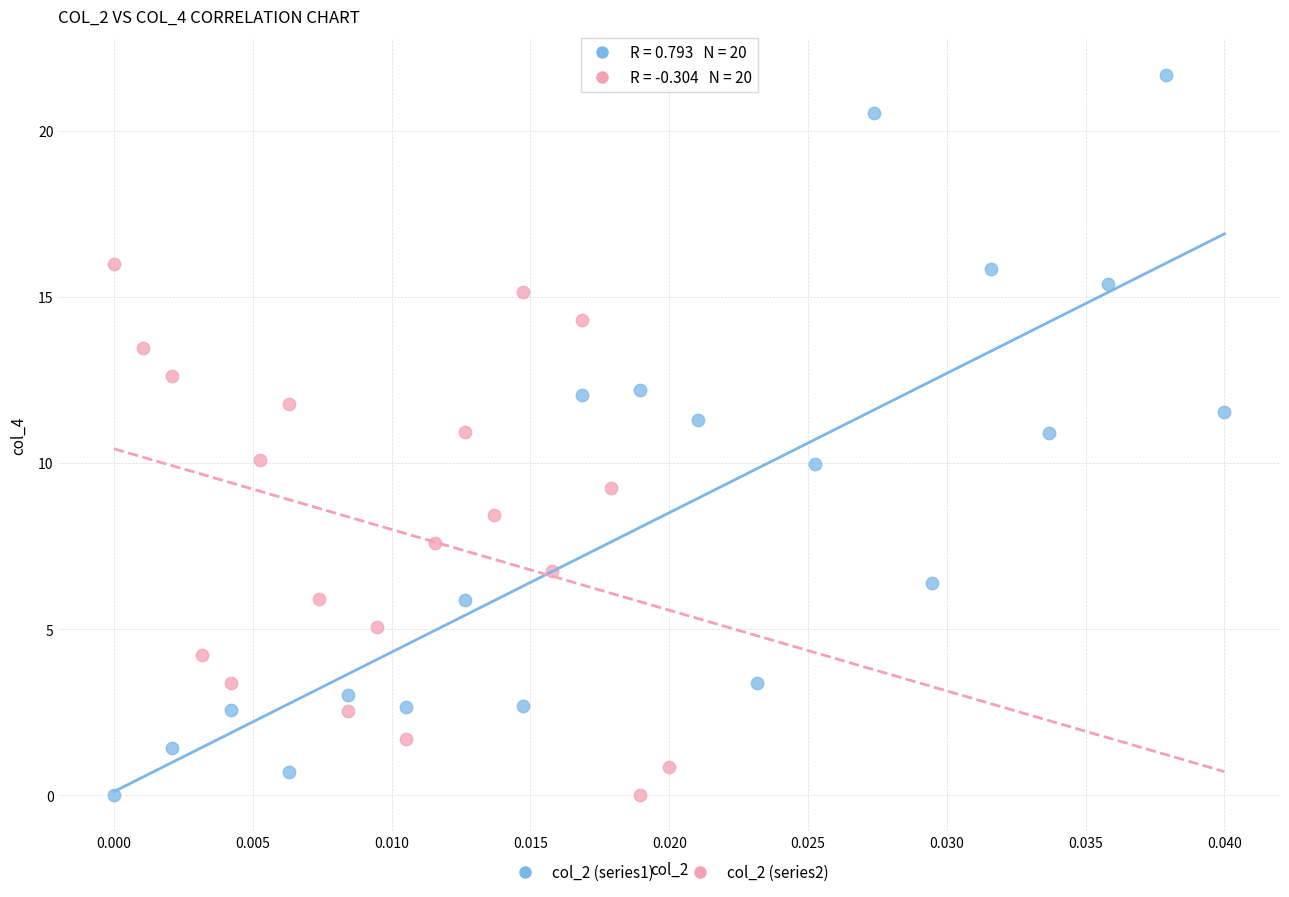

Which series has the widest spread of Y values?

col_2 (series1)